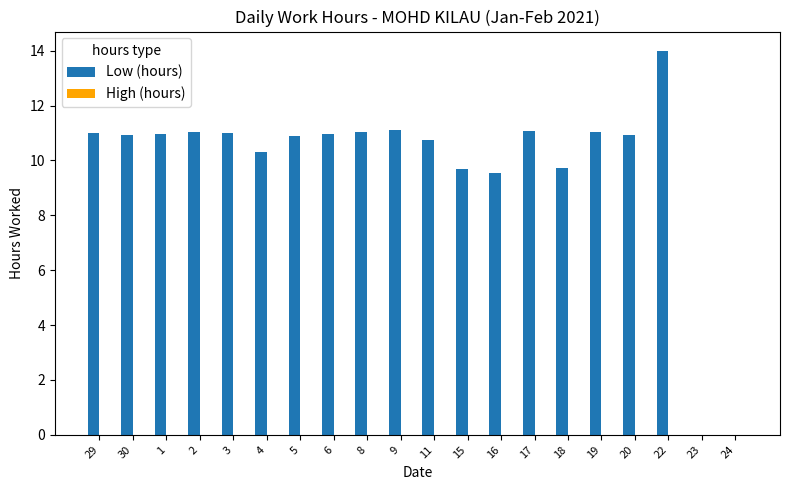

Approximately how many times larger is the value at 15 compared to 17?

0.9